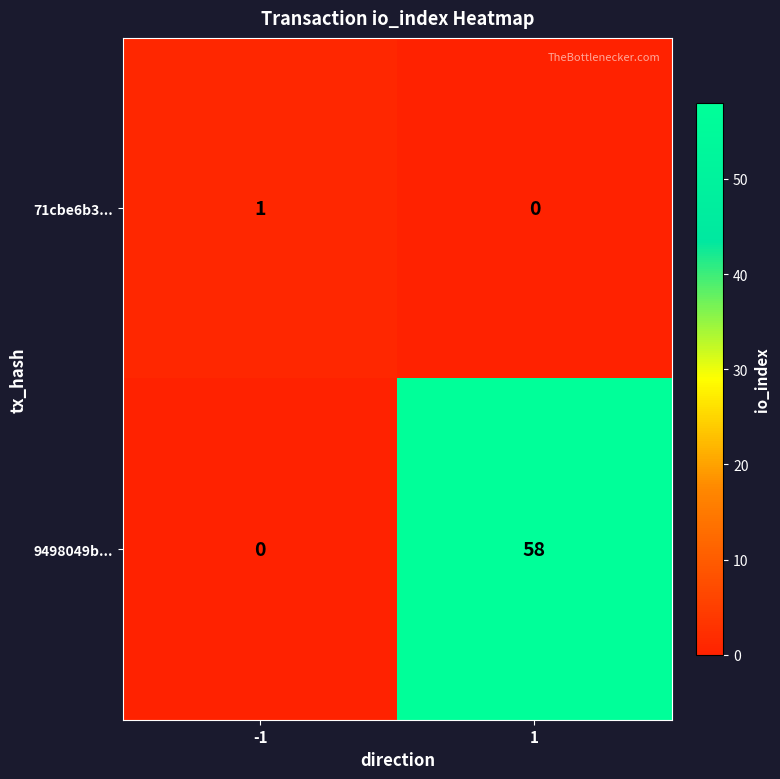

Count the number of categories in the chart.

2